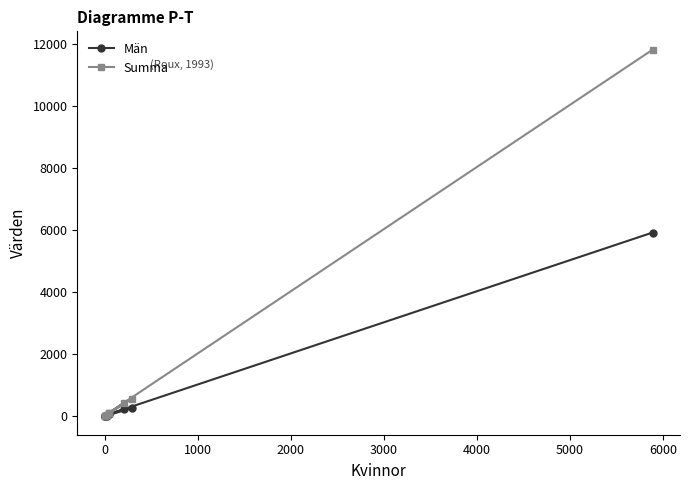

What position from the left is 5000?

7